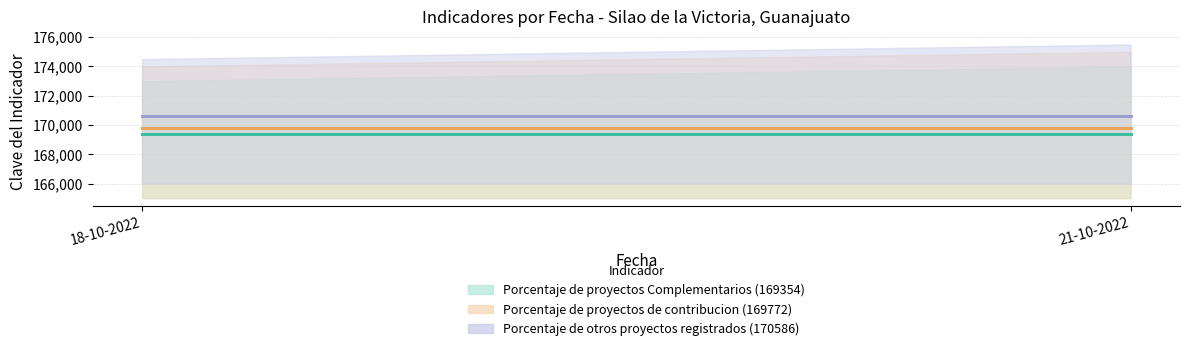

What is the total value across all series at 21-10-2022?

509712